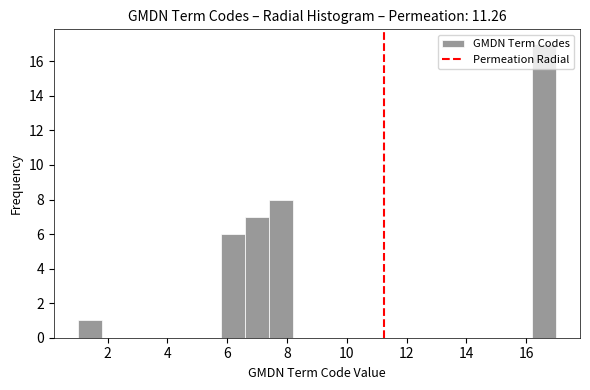

Over which range of the x-axis is the bar tallest?

16.2 to 17.0